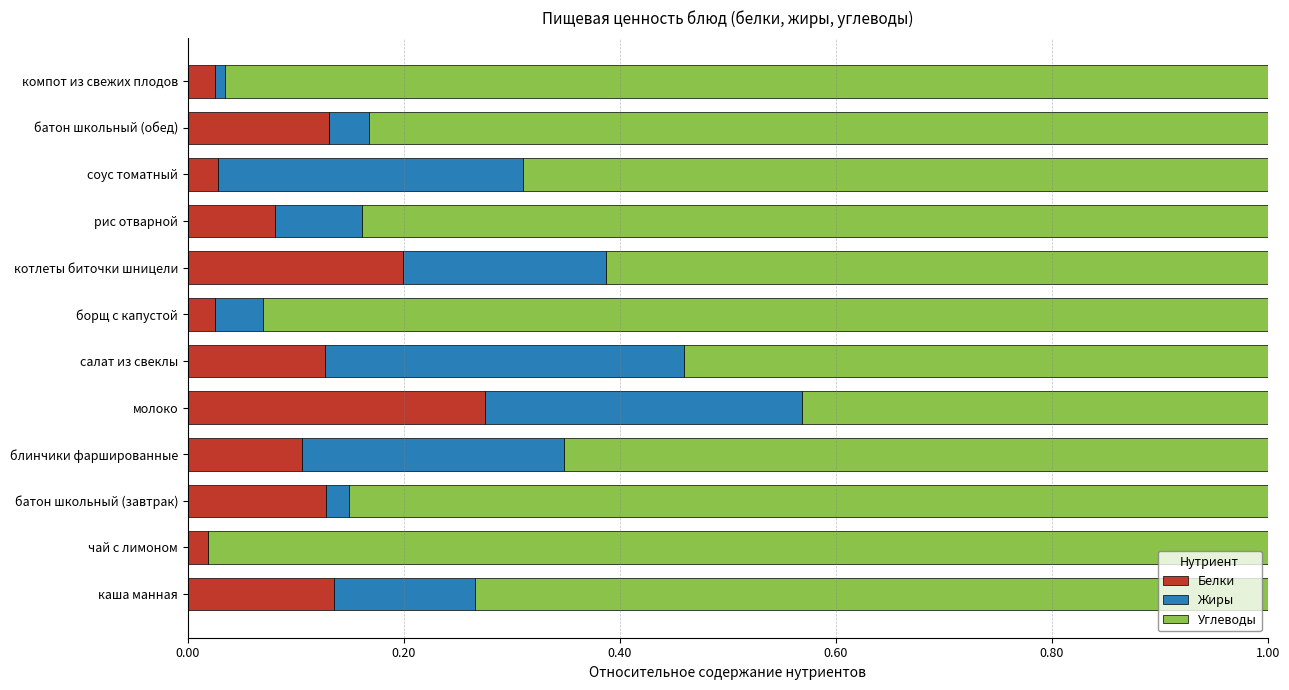

At which label does Белки reach its peak?

молоко